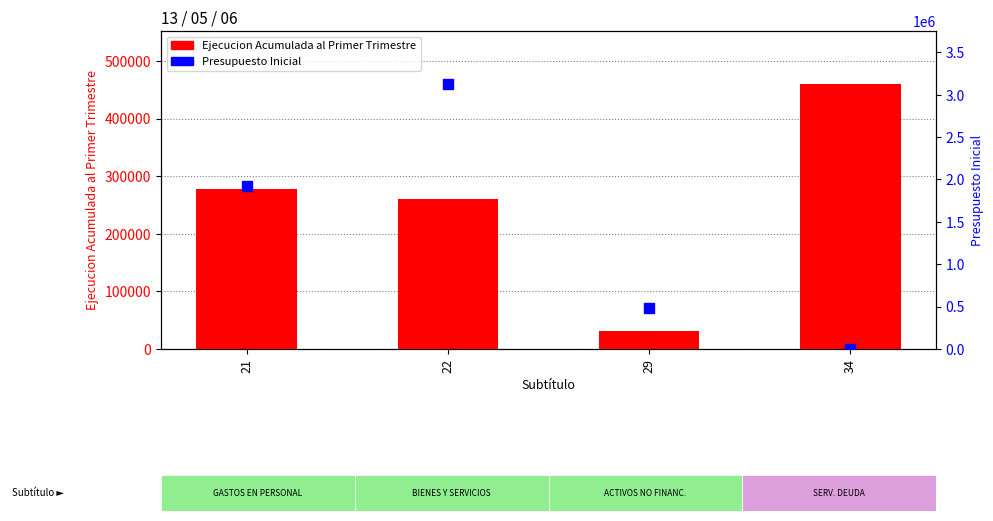

Is the value of Ejecucion Acumulada al Primer Trimestre at 29 greater than the value of Presupuesto Inicial at 21?

No